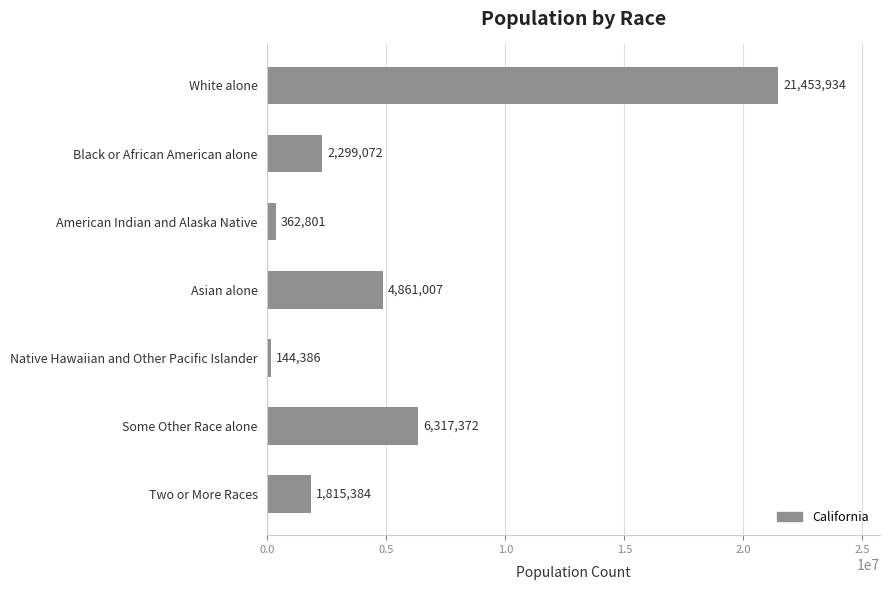

How many data points are less than 2299072?

3